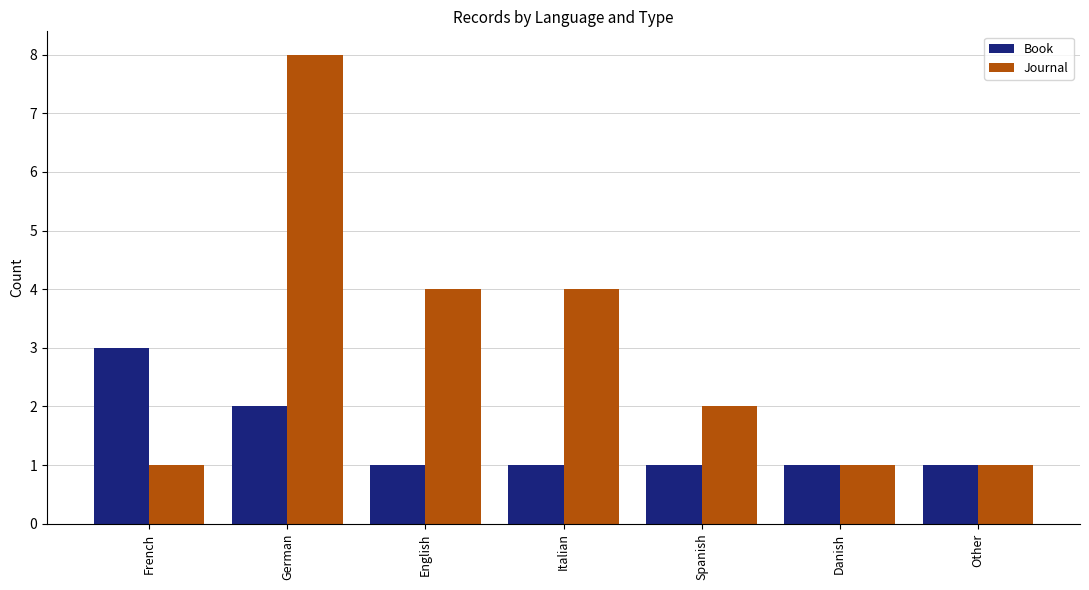

At English, list the series in order from largest to smallest.

Journal, Book